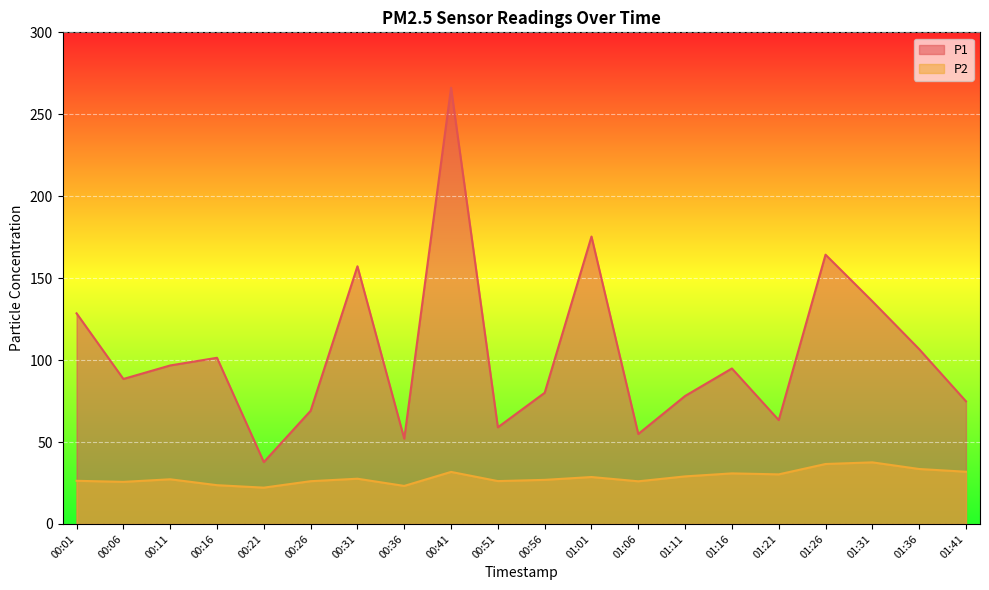

Rank the series at 01:26 from highest to lowest value.

P1, P2